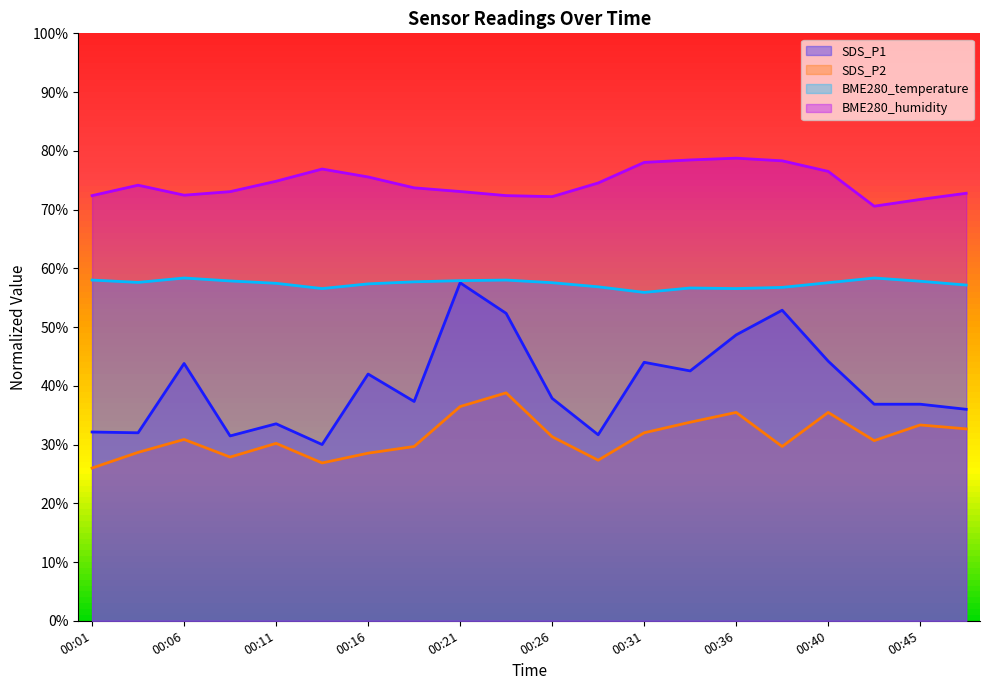

List the labels in order of BME280_temperature value, largest first.

00:06, 00:43, 00:01, 00:23, 00:21, 00:09, 00:45, 00:18, 00:04, 00:26, 00:40, 00:11, 00:16, 00:48, 00:28, 00:38, 00:33, 00:14, 00:36, 00:31